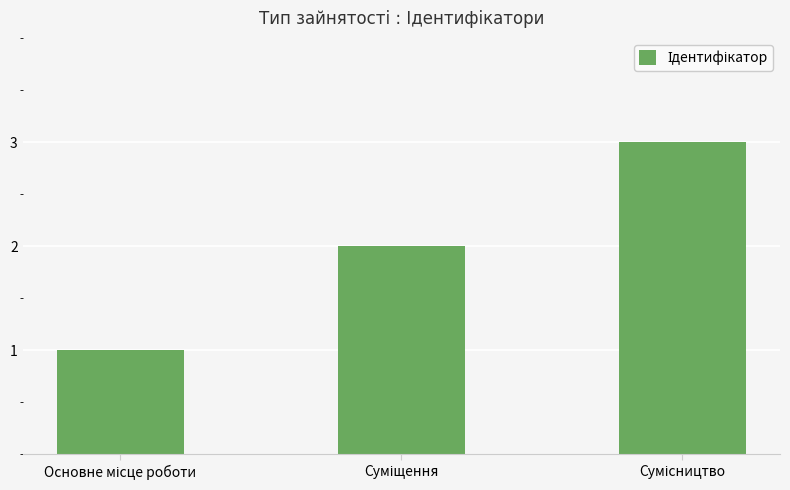

What is the sum of all values?

6